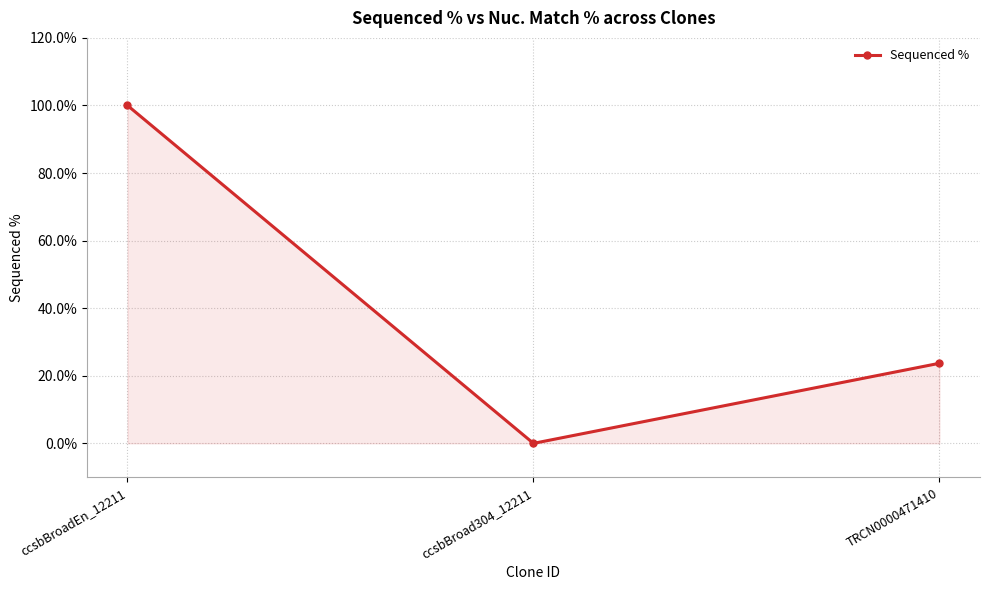

What is the greatest value displayed?

100.0